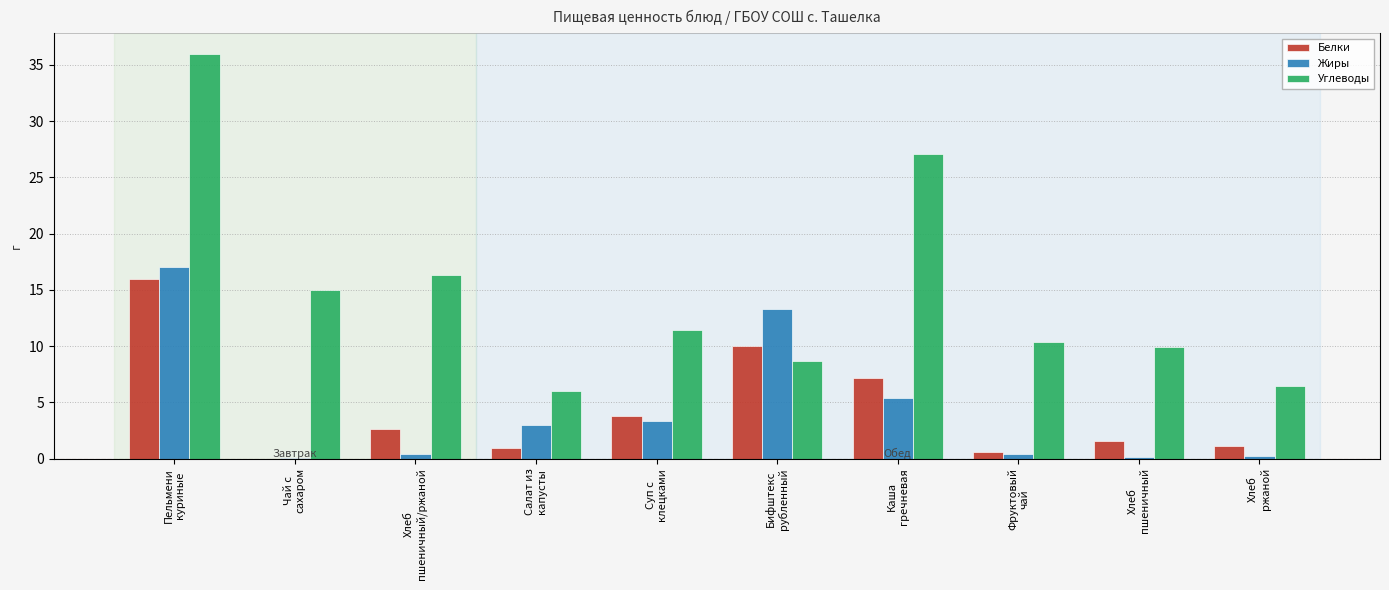

The Белки series shows 0.8 at Хлеб
пшеничный. True or false?

False